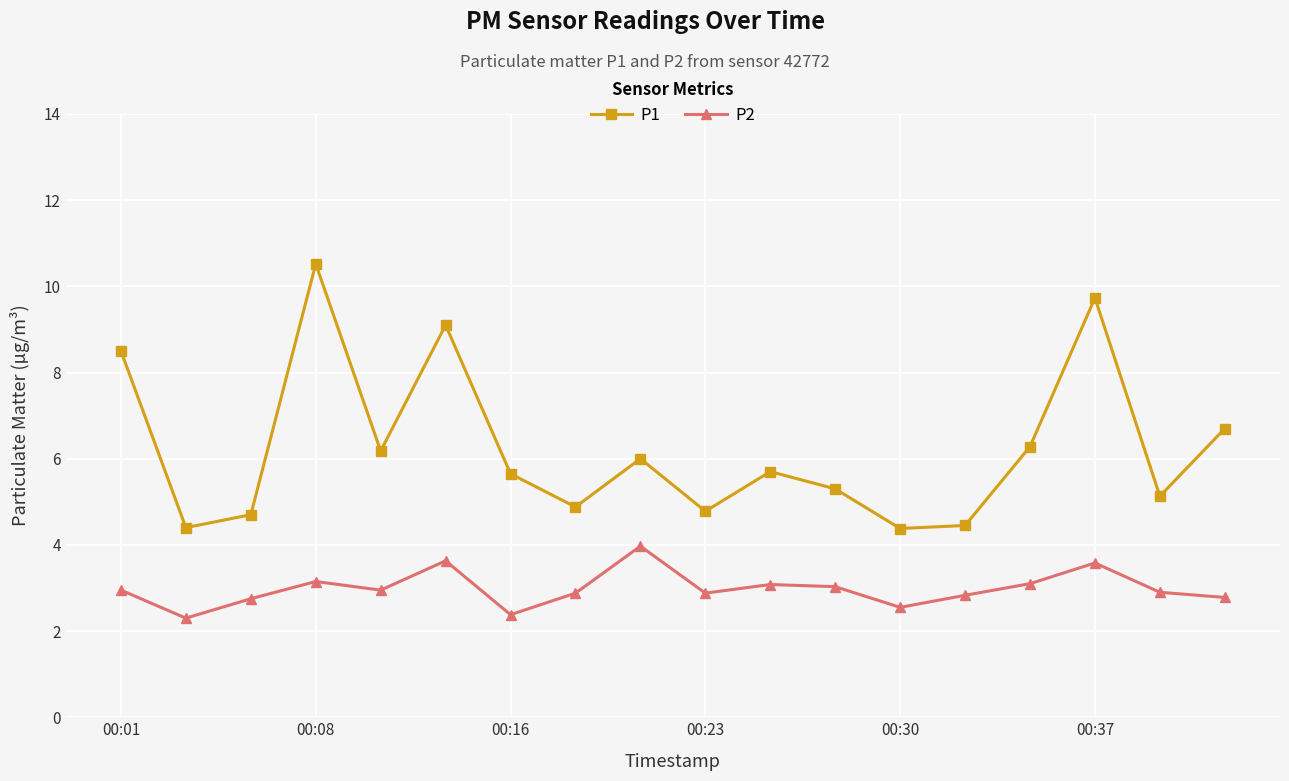

What is the value of the P1 point at the 18th from the left?

6.7